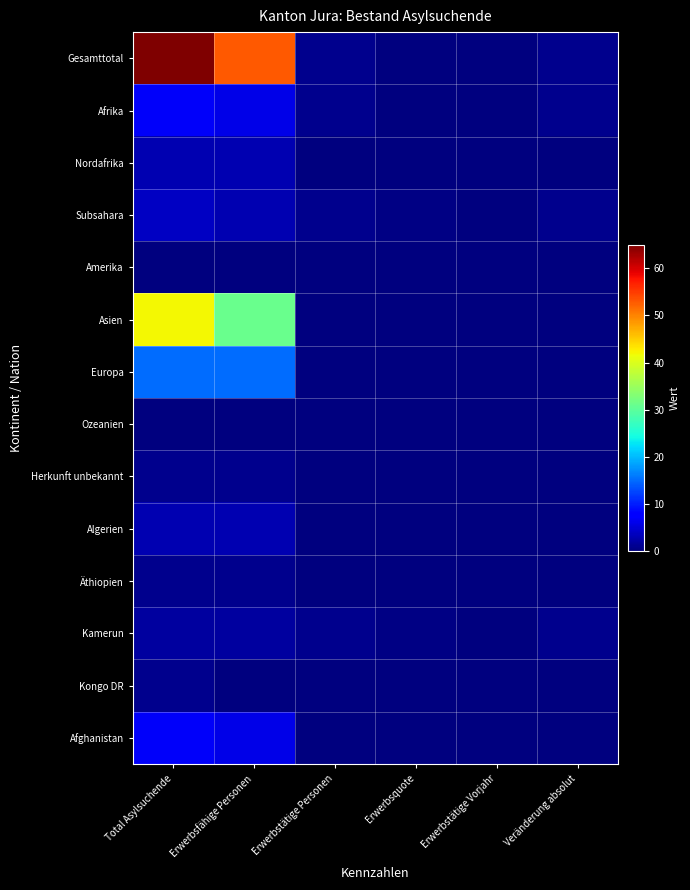

At Erwerbsfähige Personen, list the series in order from largest to smallest.

Gesamttotal, Asien, Europa, Afrika, Afghanistan, Nordafrika, Subsahara, Algerien, Kamerun, Herkunft unbekannt, Äthiopien, Amerika, Ozeanien, Kongo DR